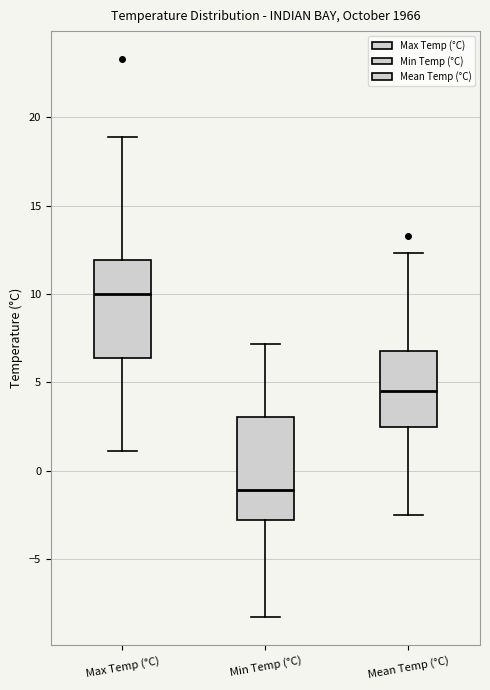

Where is the upper edge of the box for Min Temp (°C) on the y-axis? The values are not printed on the chart, so give them approximately, as read against the axis.

3.0